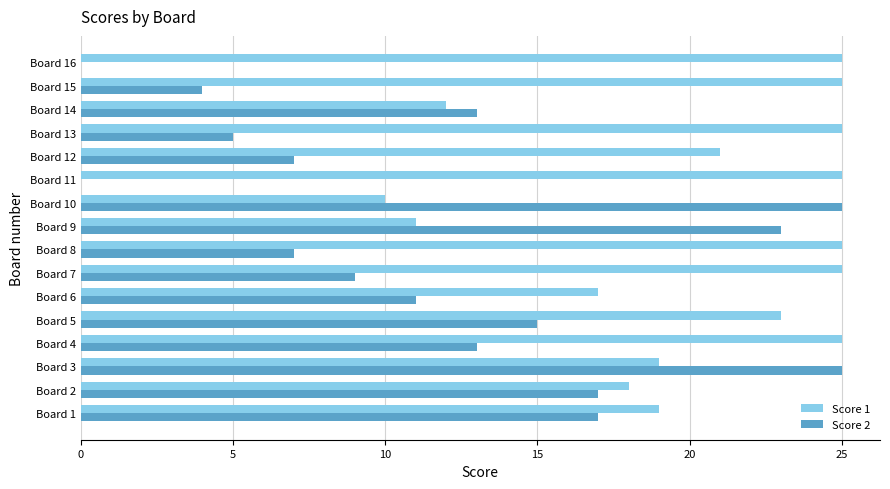

What is the sum of all Score 2 values?

191